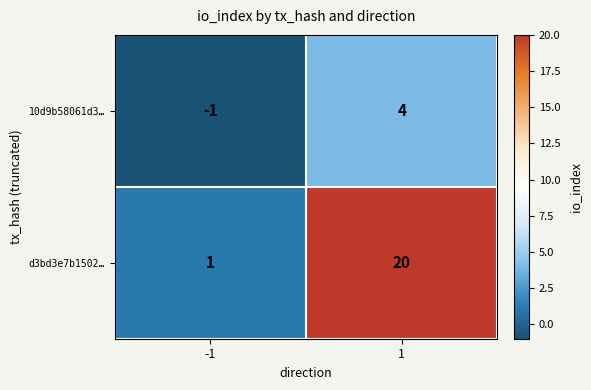

What is the difference between the d3bd3e7b1502… values at 1 and -1?

19